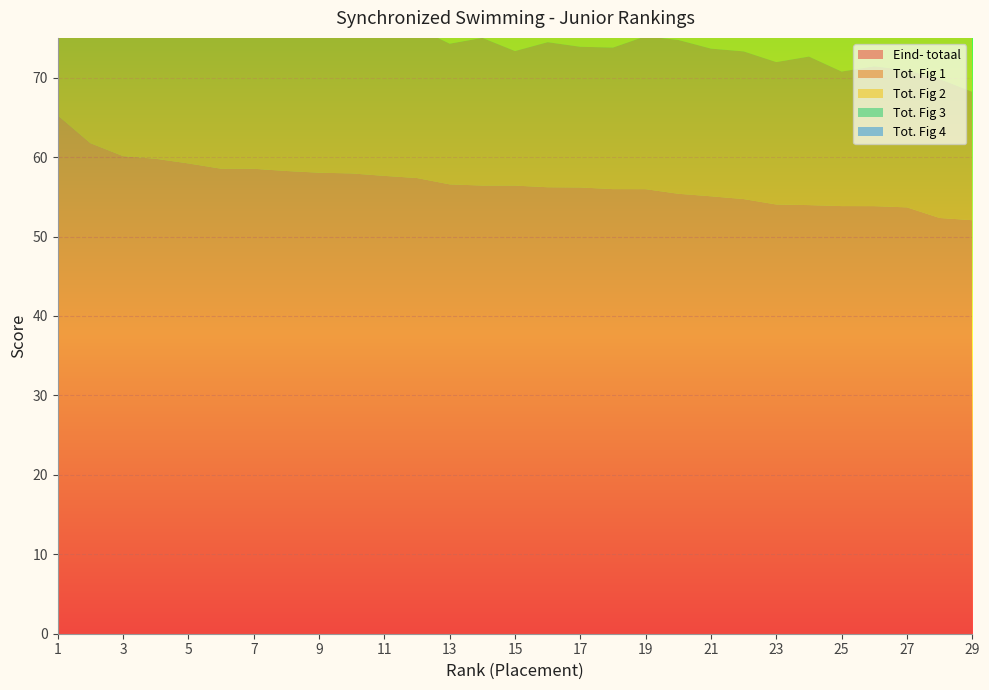

Reading right to left, what are all the values shown in this chart?

Eind- totaal: 29=52.0	28=52.3	27=53.7	26=53.8	25=53.8	24=54.0	23=54.0	22=54.7	21=55.1	20=55.4	19=56.0	18=56.0	17=56.2	16=56.2	15=56.4	14=56.4	13=56.6	12=57.4	11=57.6	10=57.9	9=58.0	8=58.2	7=58.5	6=58.5	5=59.2	4=59.8	3=60.1	2=61.7	1=65.2
Tot. Fig 1: 29=16.2	28=17.5	27=17.3	26=17.6	25=16.9	24=18.7	23=17.9	22=18.6	21=18.6	20=19.4	19=19.2	18=17.8	17=17.7	16=18.3	15=16.9	14=18.6	13=17.7	12=18.9	11=19.2	10=19.2	9=18.9	8=18.8	7=18.6	6=19.7	5=19.6	4=20.1	3=19.6	2=21.2	1=20.9
Tot. Fig 2: 29=13.3	28=13.9	27=13.8	26=13.2	25=13.6	24=13.1	23=13.2	22=14.0	21=13.1	20=13.8	19=12.8	18=14.6	17=13.9	16=14.2	15=15.1	14=14.7	13=15.5	12=15.7	11=14.4	10=14.8	9=15.1	8=15.1	7=14.9	6=14.6	5=14.5	4=14.7	3=15.8	2=15.2	1=17.1
Tot. Fig 3: 29=13.5	28=11.2	27=13.7	26=13.8	25=13.8	24=13.2	23=13.5	22=12.5	21=14.3	20=13.1	19=14.2	18=14.5	17=14.6	16=14.3	15=14.9	14=14.1	13=13.6	12=13.6	11=14.3	10=14.4	9=14.6	8=14.8	7=15.1	6=15.0	5=15.1	4=15.2	3=15.3	2=14.9	1=16.3
Tot. Fig 4: 29=14.2	28=15.0	27=14.2	26=14.6	25=14.9	24=14.3	23=14.8	22=15.1	21=14.6	20=14.7	19=15.2	18=14.7	17=15.6	16=15.1	15=15.1	14=14.7	13=15.4	12=14.9	11=15.4	10=15.3	9=15.2	8=15.4	7=15.8	6=15.1	5=15.9	4=15.8	3=15.4	2=16.6	1=17.5